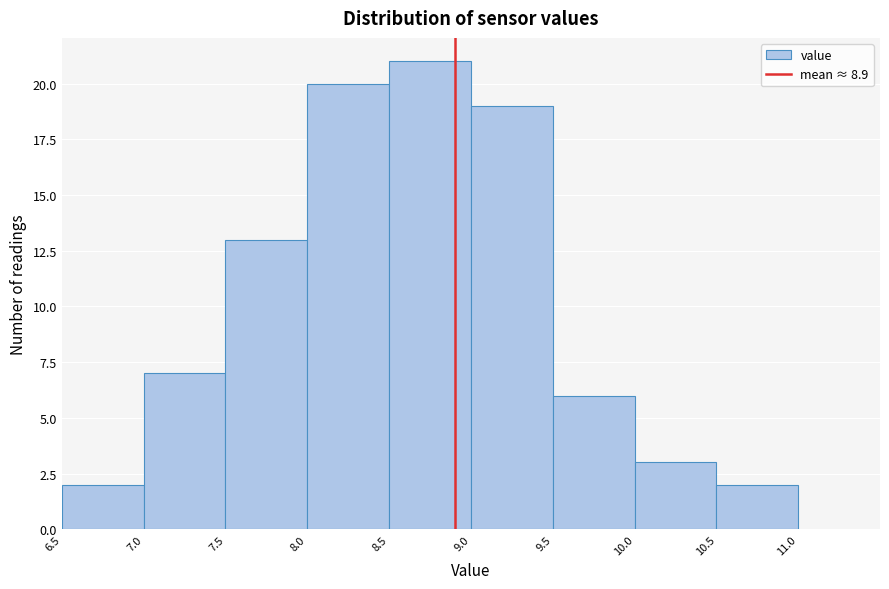

How tall is the bar that spans 9.5 to 10.0 on the x-axis? The values are not printed on the chart, so give them approximately, as read against the axis.

6